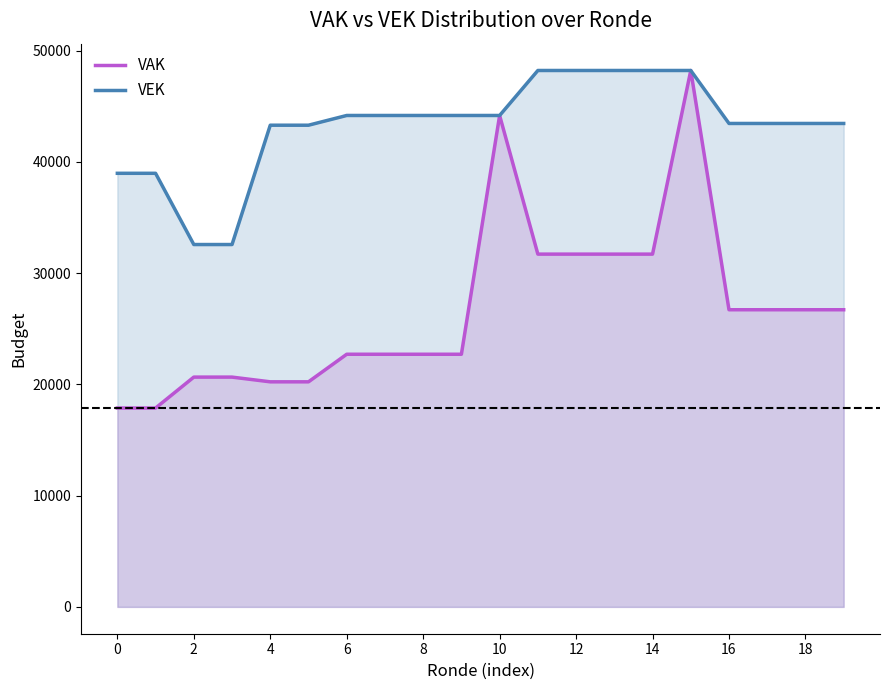

What is the maximum value shown in the chart?

48218